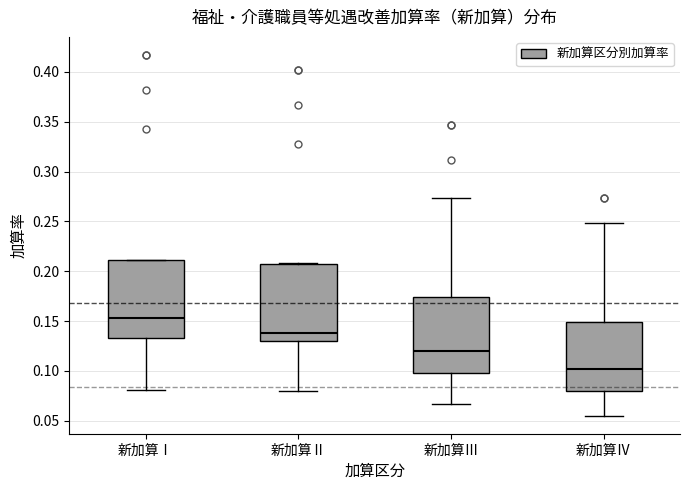

Which box's median line is the lowest?

新加算Ⅳ